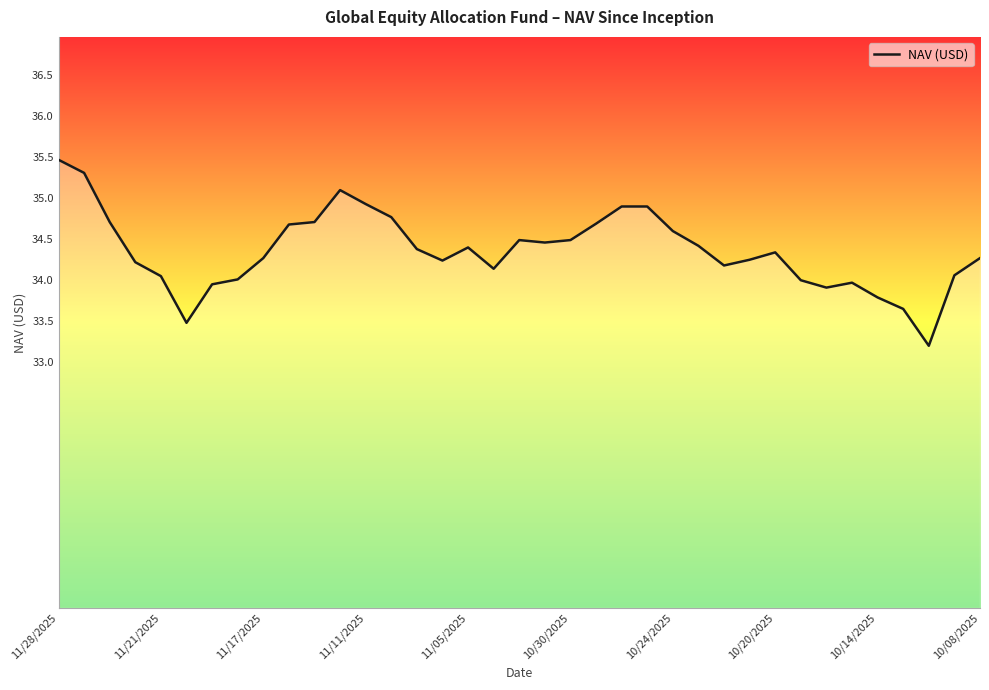

How many lines are shown in the chart?

1